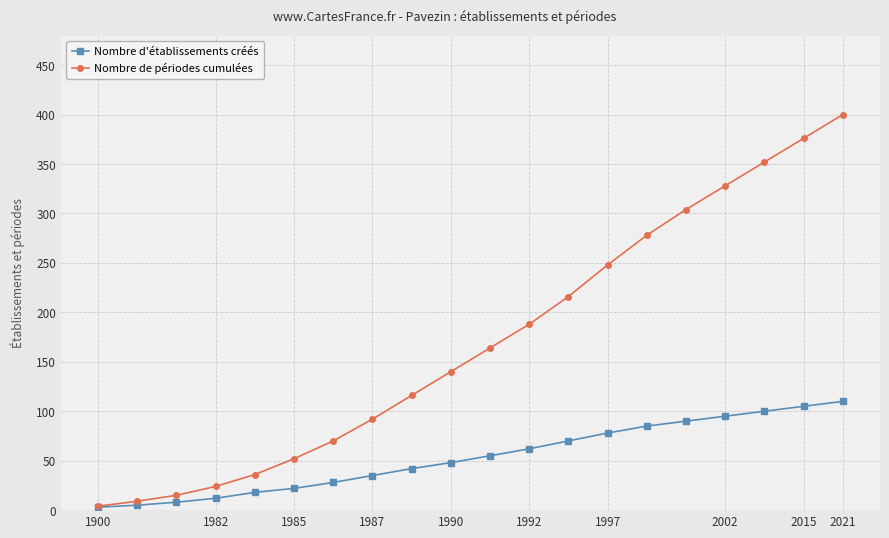

How many lines are shown in the chart?

2